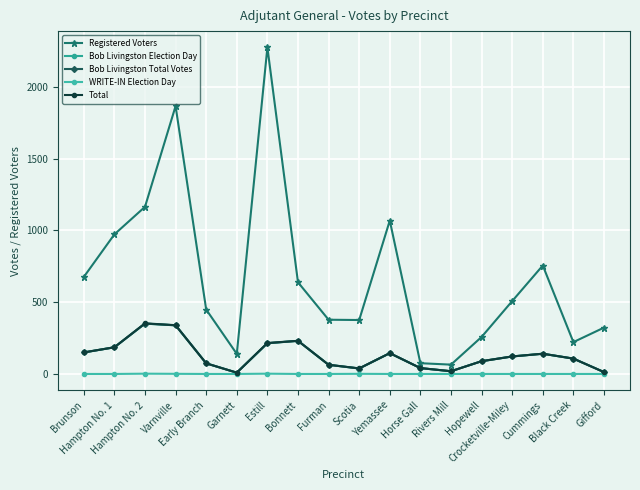

Reading right to left, list all the values displayed in this chart.

Registered Voters: Gifford=323	Black Creek=222	Cummings=756	Crocketville-Miley=508	Hopewell=258	Rivers Mill=65	Horse Gall=75	Yemassee=1069	Scotia=376	Furman=378	Bonnett=639	Estill=2276	Garnett=140	Early Branch=449	Varnville=1867	Hampton No. 2=1165	Hampton No. 1=973	Brunson=676
Bob Livingston Election Day: Gifford=13	Black Creek=107	Cummings=141	Crocketville-Miley=122	Hopewell=89	Rivers Mill=19	Horse Gall=41	Yemassee=145	Scotia=38	Furman=64	Bonnett=231	Estill=214	Garnett=9	Early Branch=74	Varnville=339	Hampton No. 2=351	Hampton No. 1=186	Brunson=150
Bob Livingston Total Votes: Gifford=13	Black Creek=107	Cummings=141	Crocketville-Miley=122	Hopewell=89	Rivers Mill=19	Horse Gall=41	Yemassee=145	Scotia=38	Furman=64	Bonnett=231	Estill=214	Garnett=9	Early Branch=74	Varnville=339	Hampton No. 2=351	Hampton No. 1=186	Brunson=150
WRITE-IN Election Day: Gifford=0	Black Creek=0	Cummings=0	Crocketville-Miley=0	Hopewell=0	Rivers Mill=0	Horse Gall=0	Yemassee=0	Scotia=1	Furman=0	Bonnett=0	Estill=2	Garnett=0	Early Branch=0	Varnville=1	Hampton No. 2=2	Hampton No. 1=0	Brunson=0
Total: Gifford=13	Black Creek=107	Cummings=141	Crocketville-Miley=122	Hopewell=89	Rivers Mill=19	Horse Gall=41	Yemassee=145	Scotia=39	Furman=64	Bonnett=231	Estill=216	Garnett=9	Early Branch=74	Varnville=340	Hampton No. 2=353	Hampton No. 1=186	Brunson=150